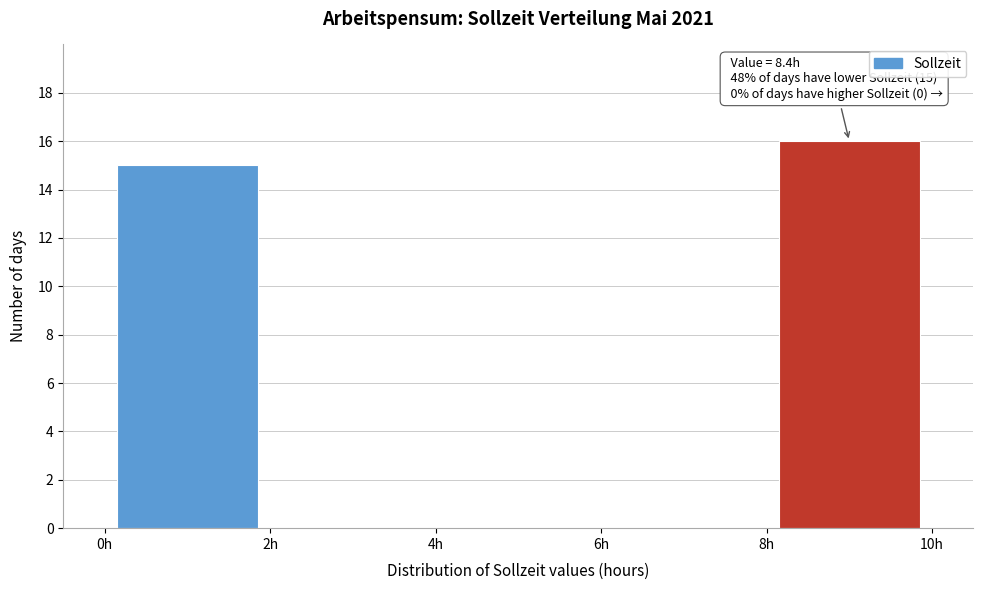

Over which range of the x-axis is the bar tallest?

8 to 10